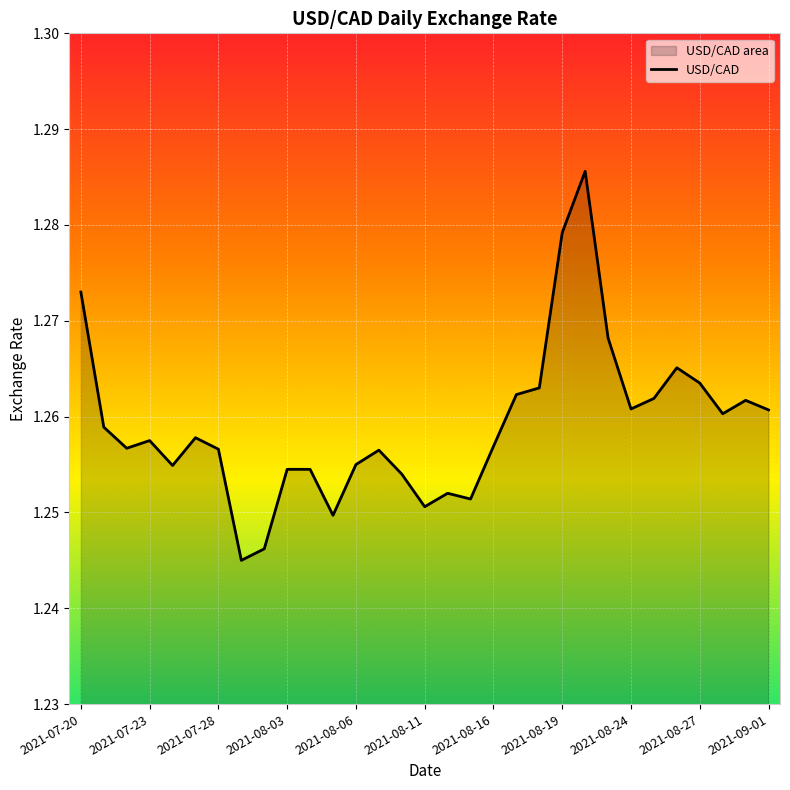

True or false: there are more than 2 points higher than both neighbors.

True